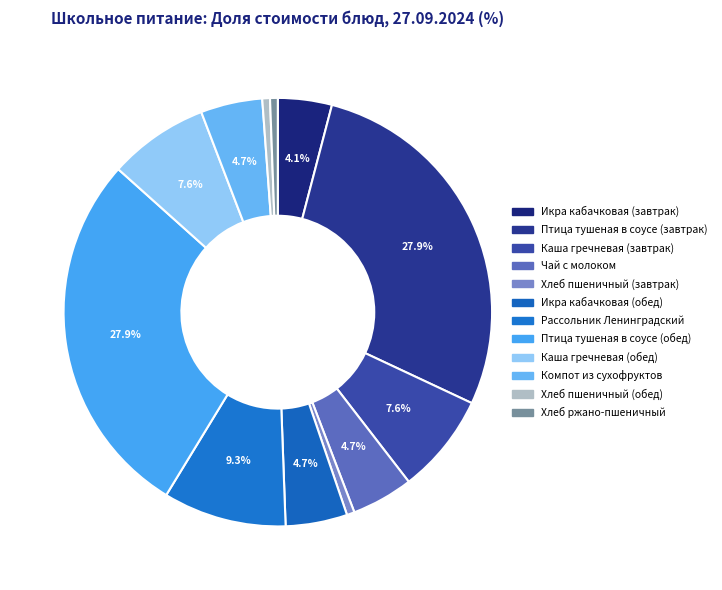

What percentage is the Хлеб пшеничный (завтрак) slice, to the nearest percent?

1%